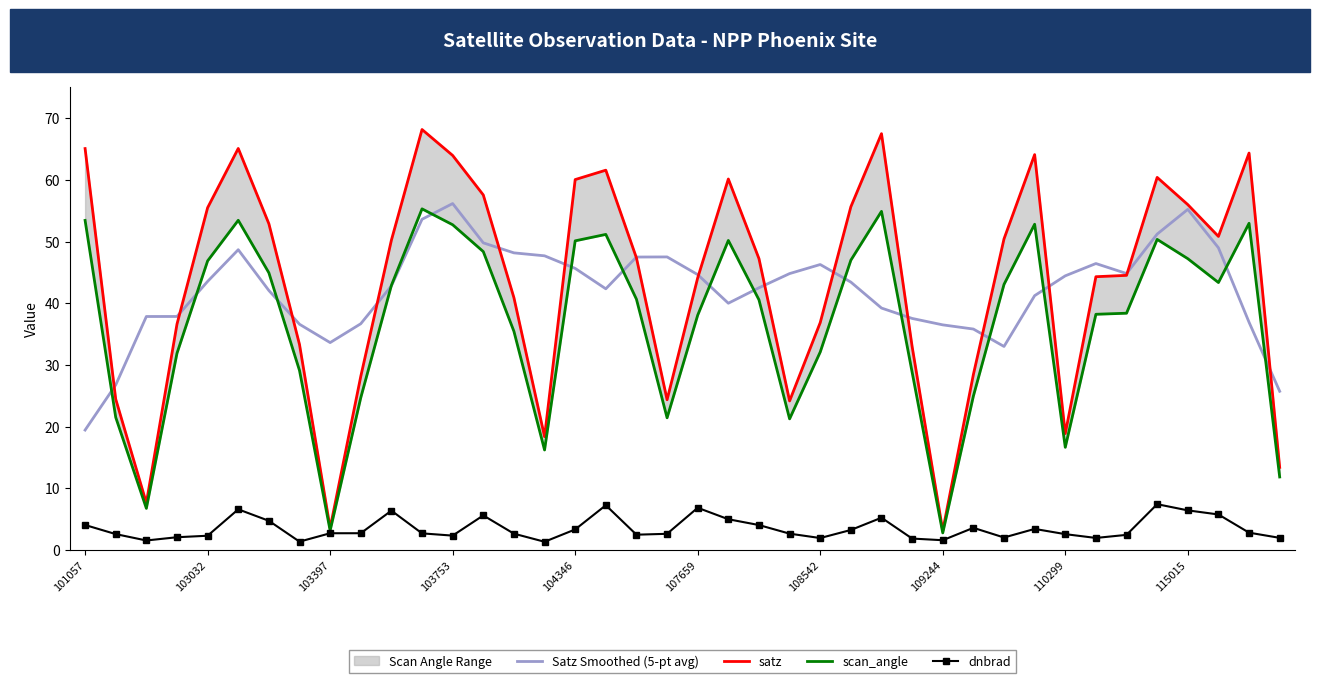

What is the minimum value shown in the chart?

1.3